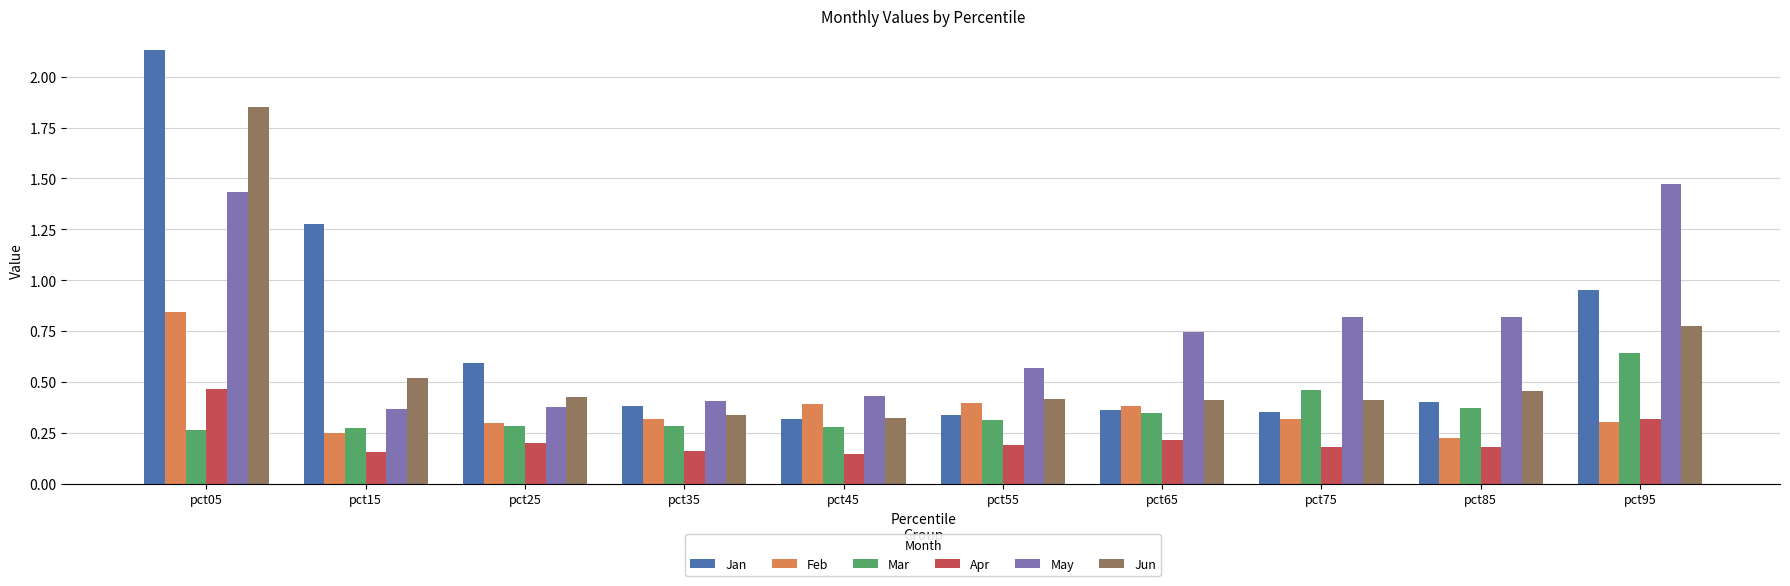

What is the difference between the maximum and minimum values in the May series?

1.1